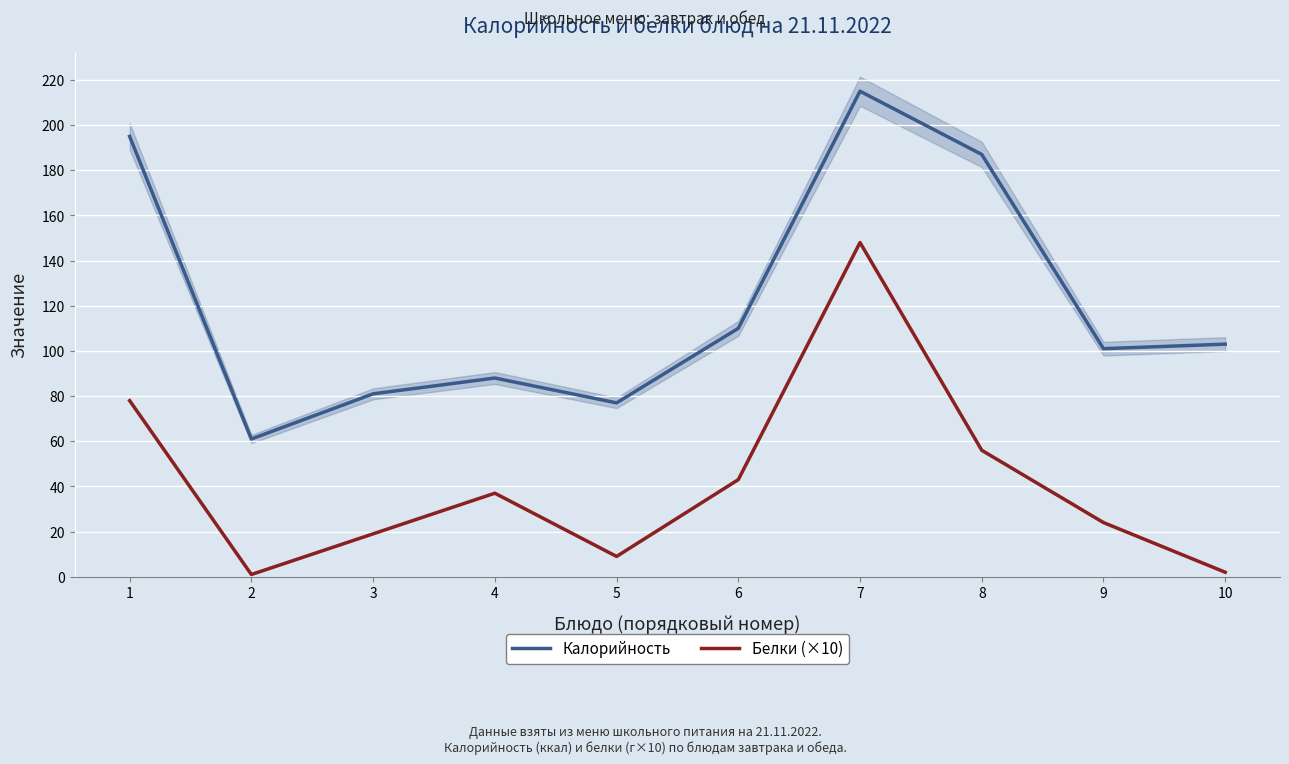

Reading left to right, what are all the values shown in this chart?

Калорийность: 195	61	81	88	77	110	215	187	101	103
Белки (×10): 78	1	19	37	9	43	148	56	24	2